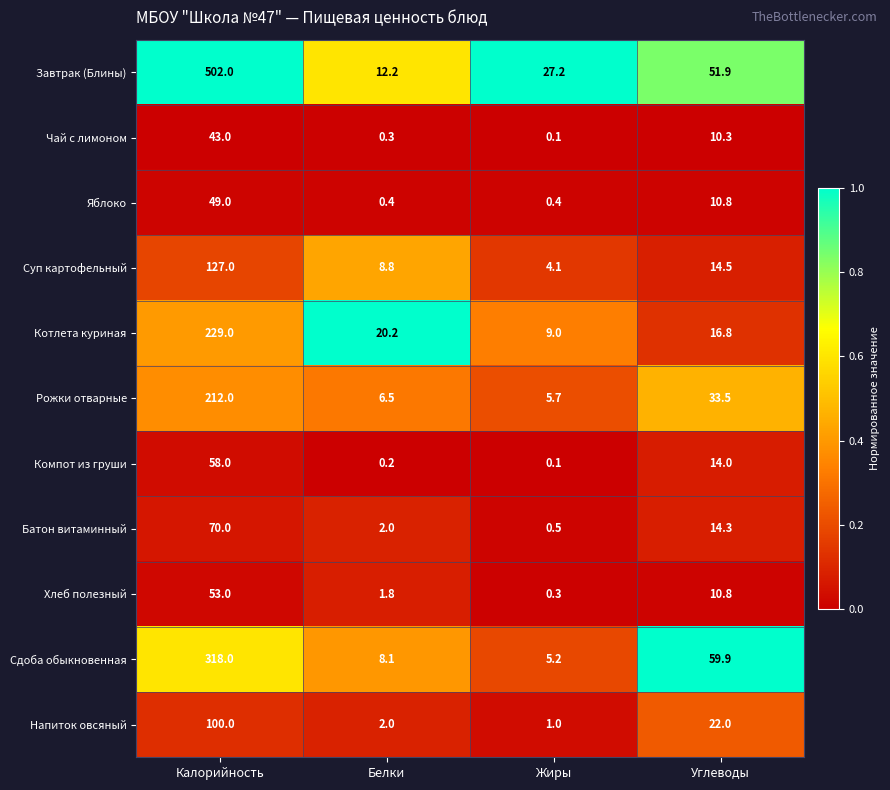

The Завтрак (Блины) series shows 6.2 at Белки. True or false?

False